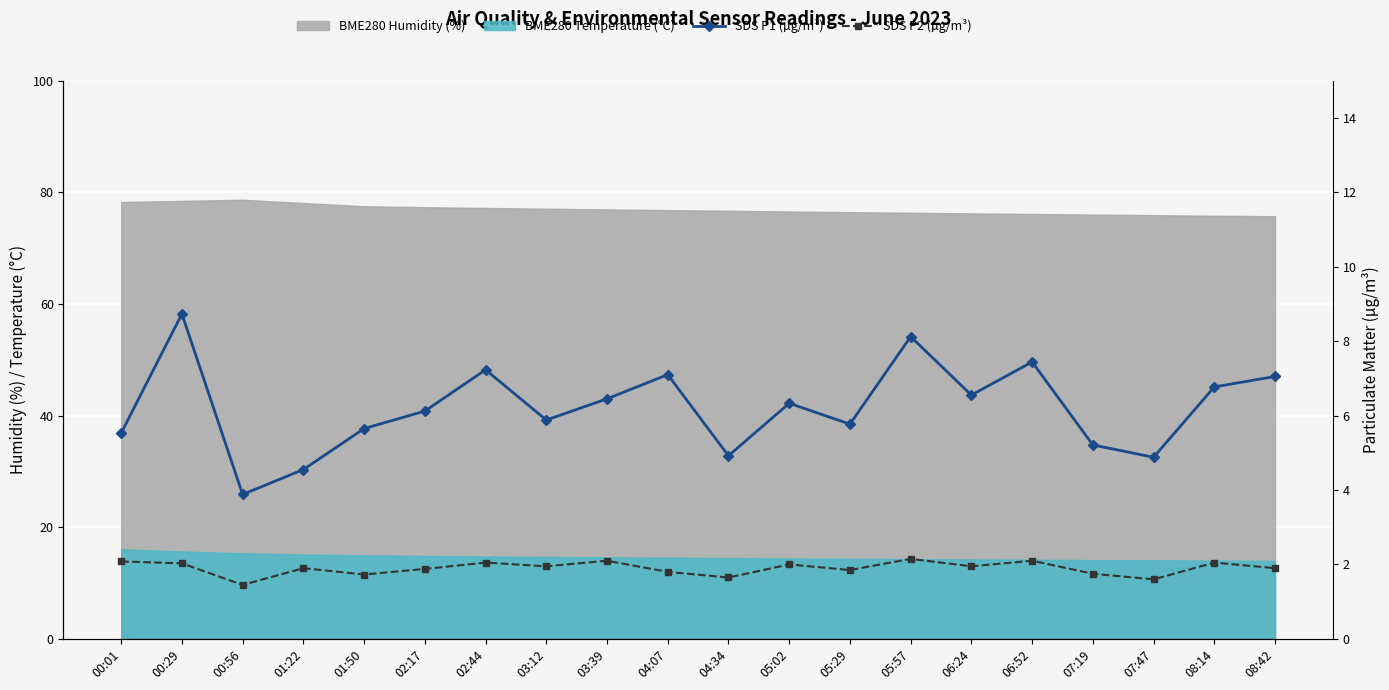

Read the SDS P1 (µg/m³) value at 03:39.

6.5